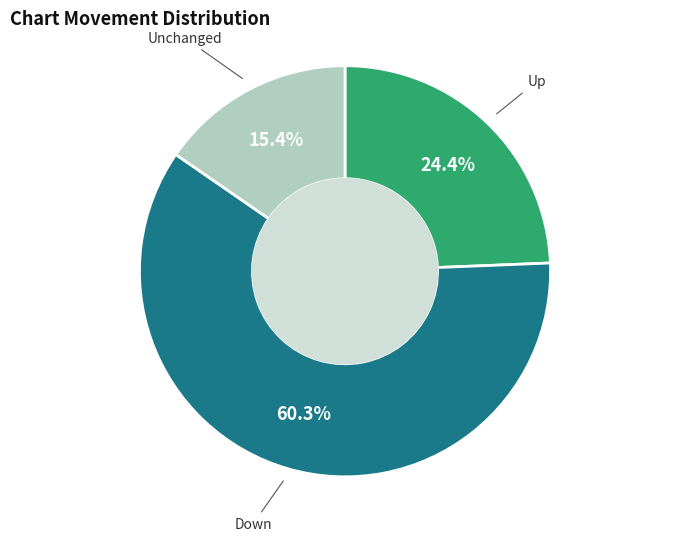

Does any single category account for the majority?

Yes